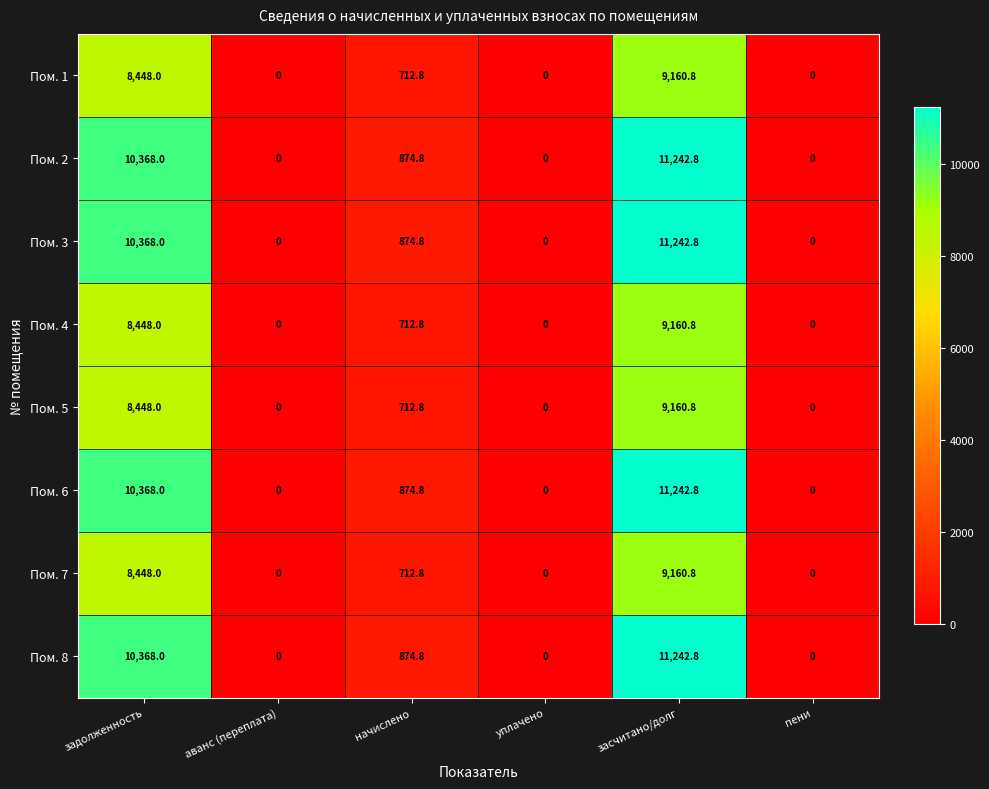

At how many categories does at least one series exceed 179?

3